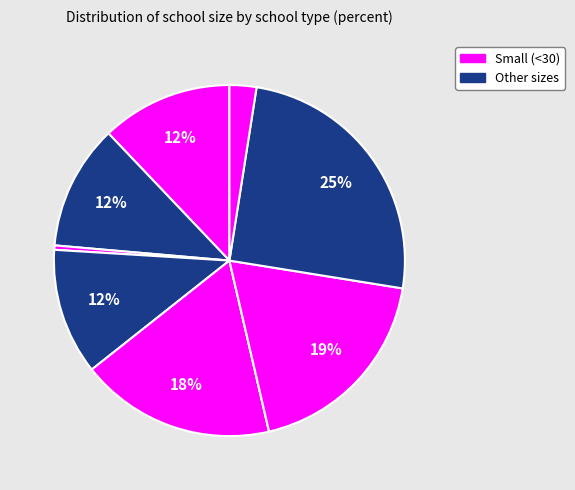

Count the number of slices in the pie.

9